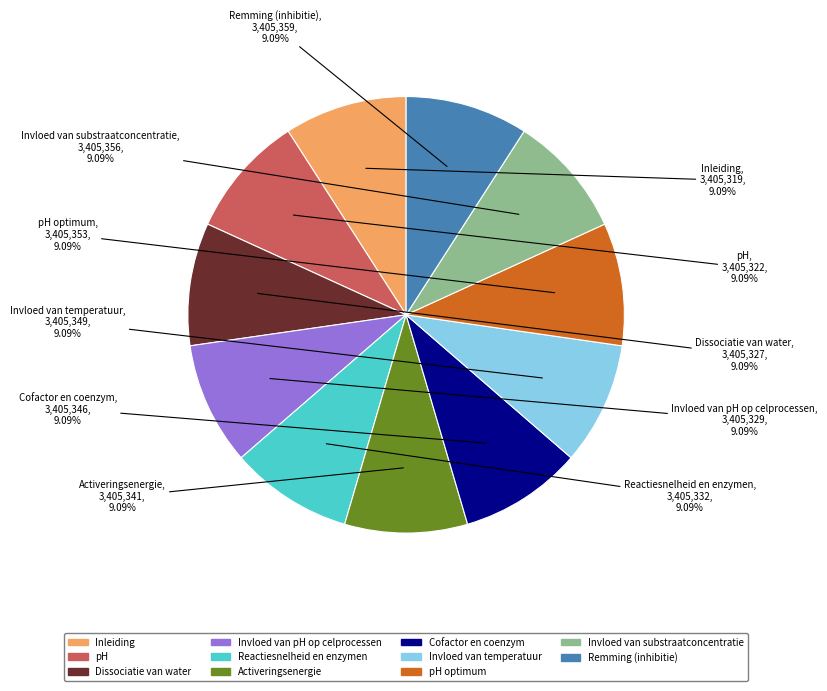

To the nearest percent, what is the average slice percentage?

9%